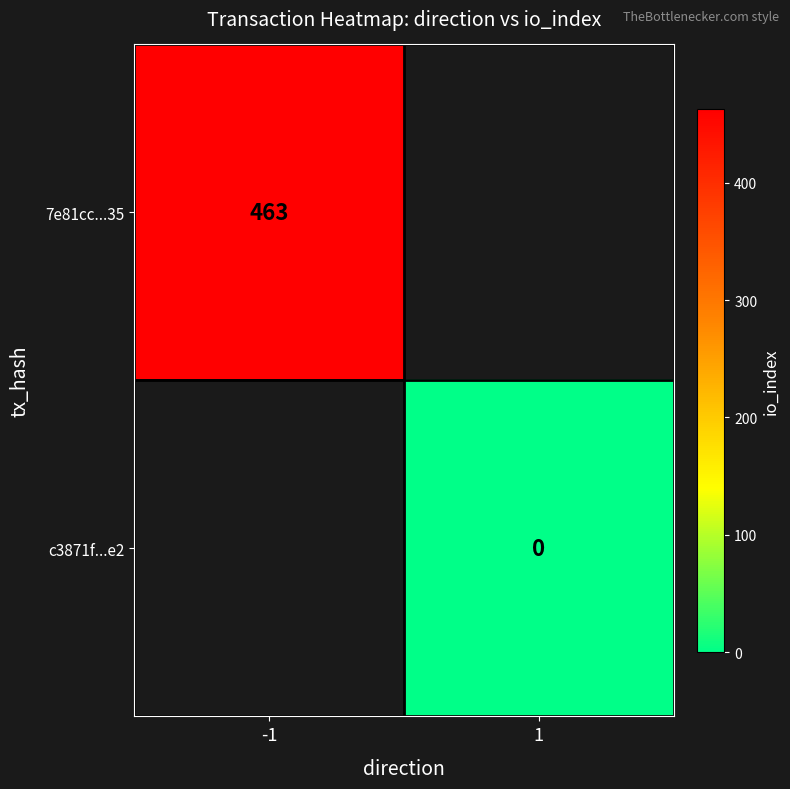

Is the value of c3871f...e2 at 1 greater than the value of 7e81cc...35 at -1?

No